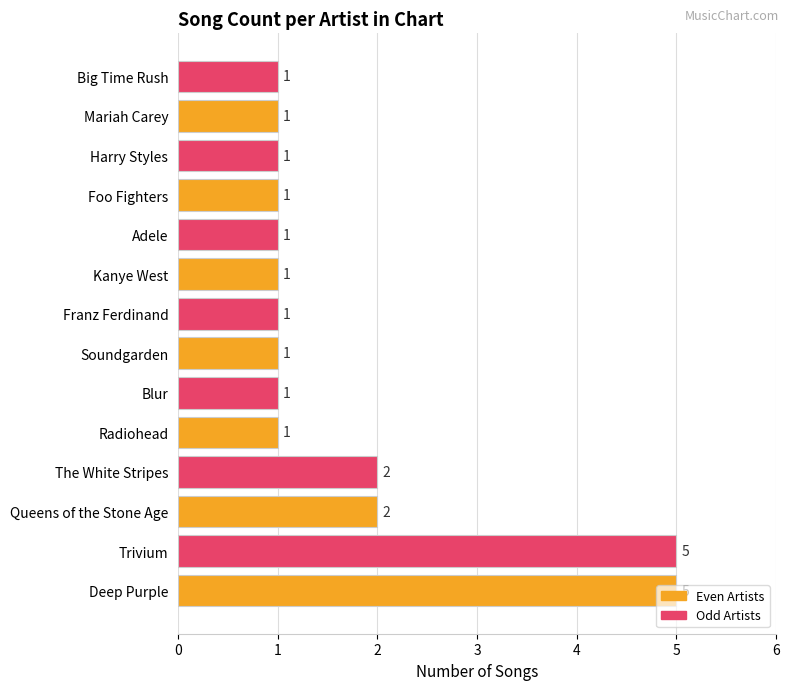

What is the sum of all values?

24